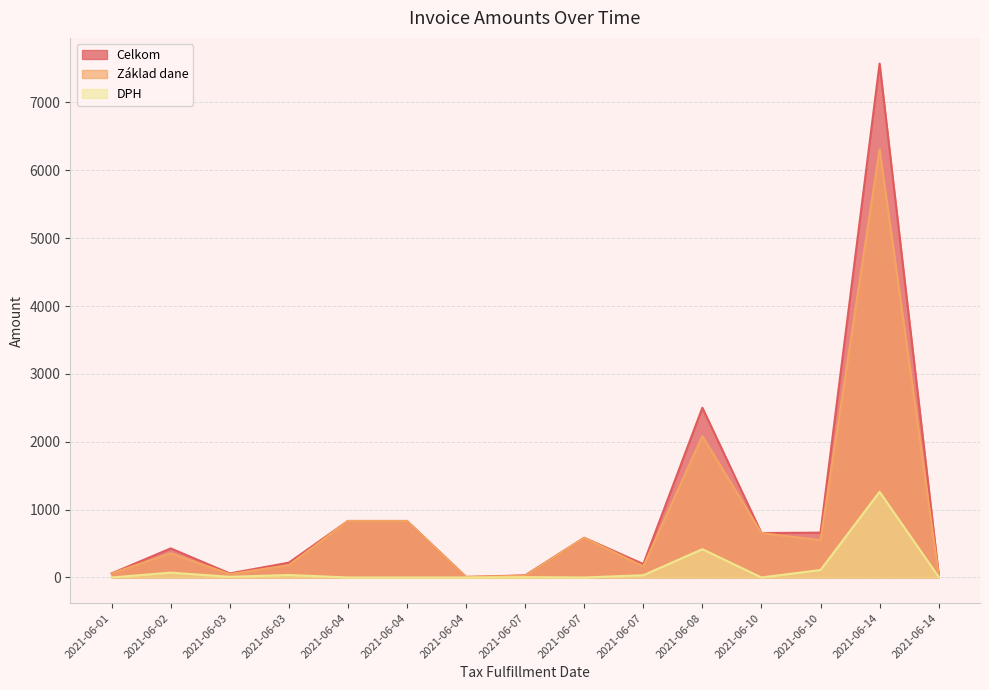

In DPH, how many points are higher than both neighbors (excluding endpoints)?

5